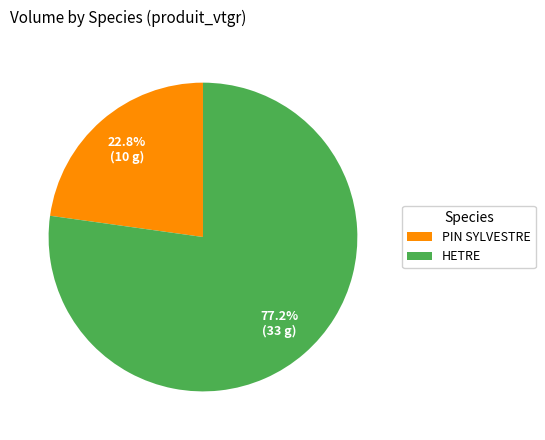

Is it true that HETRE is 82% of the pie?

False